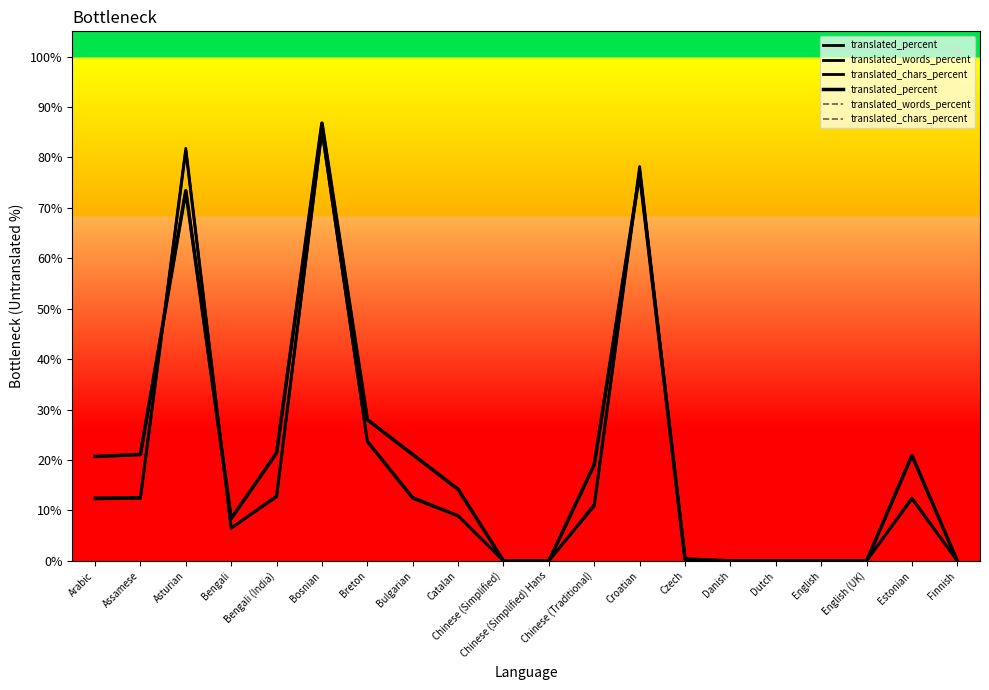

What is the difference between the translated_percent values at Bengali and English (UK)?

8.4